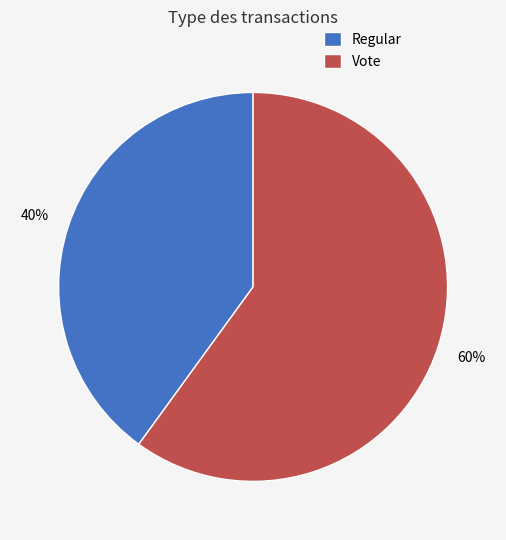

Which category has the biggest portion of the pie?

Vote